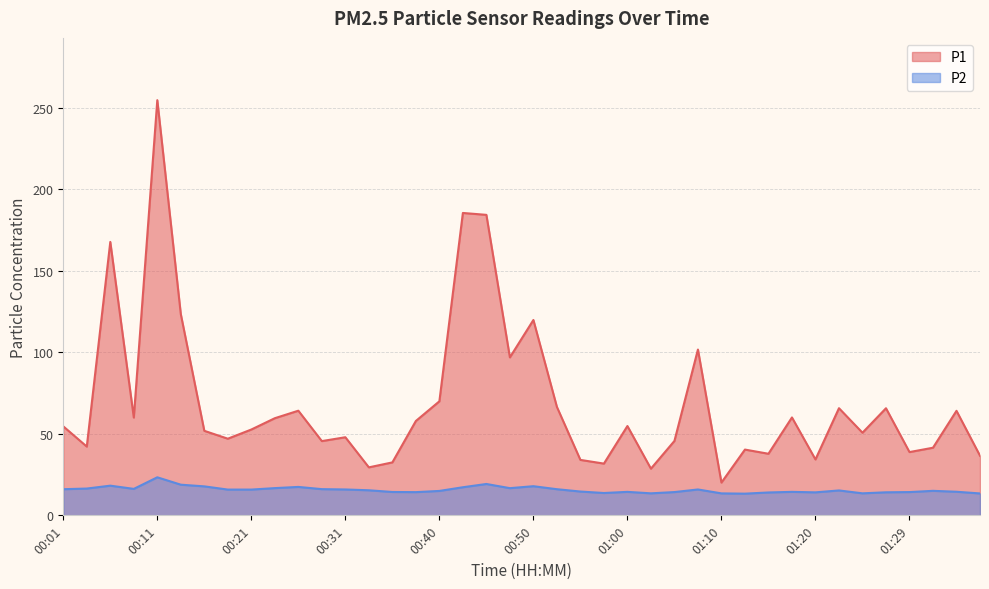

What position from the left is 00:13?

6